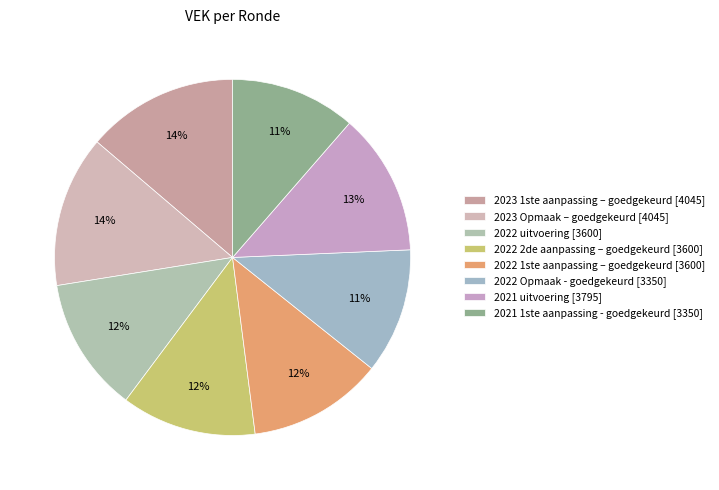

How many slices are in this pie chart?

8